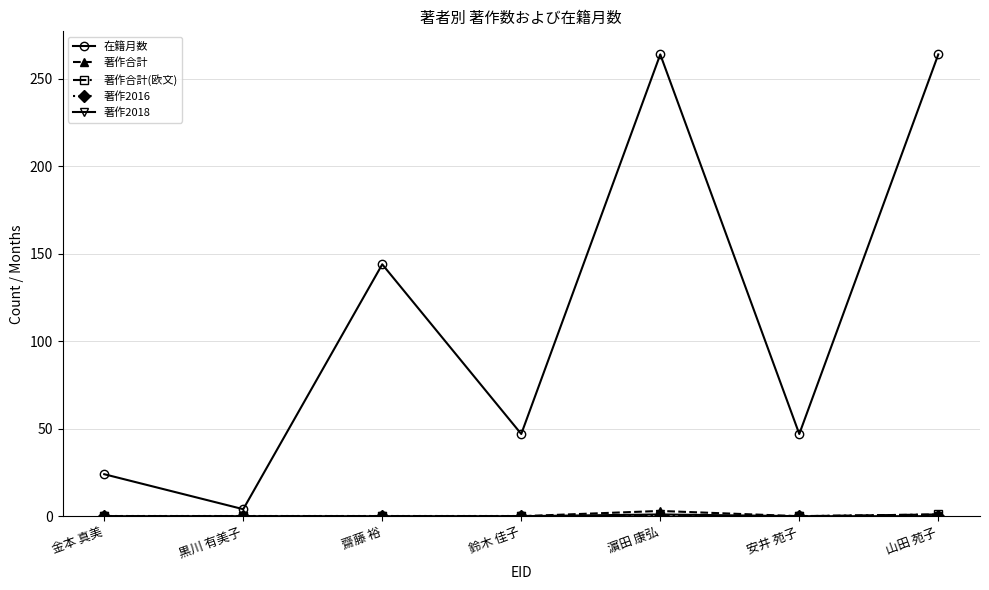

What is the maximum value for 在籍月数?

264